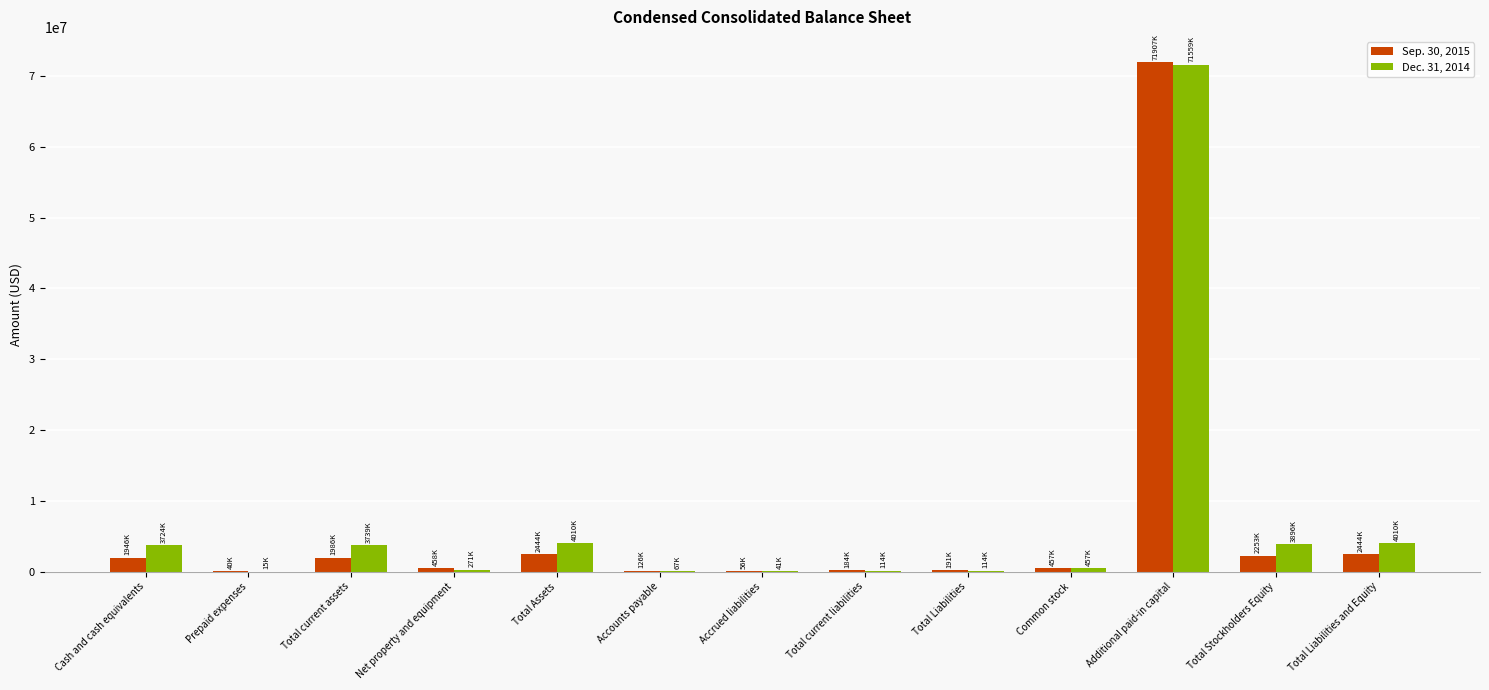

What is the approximate value of Sep. 30, 2015 at Total Liabilities and Equity, to the nearest 10?

2444000